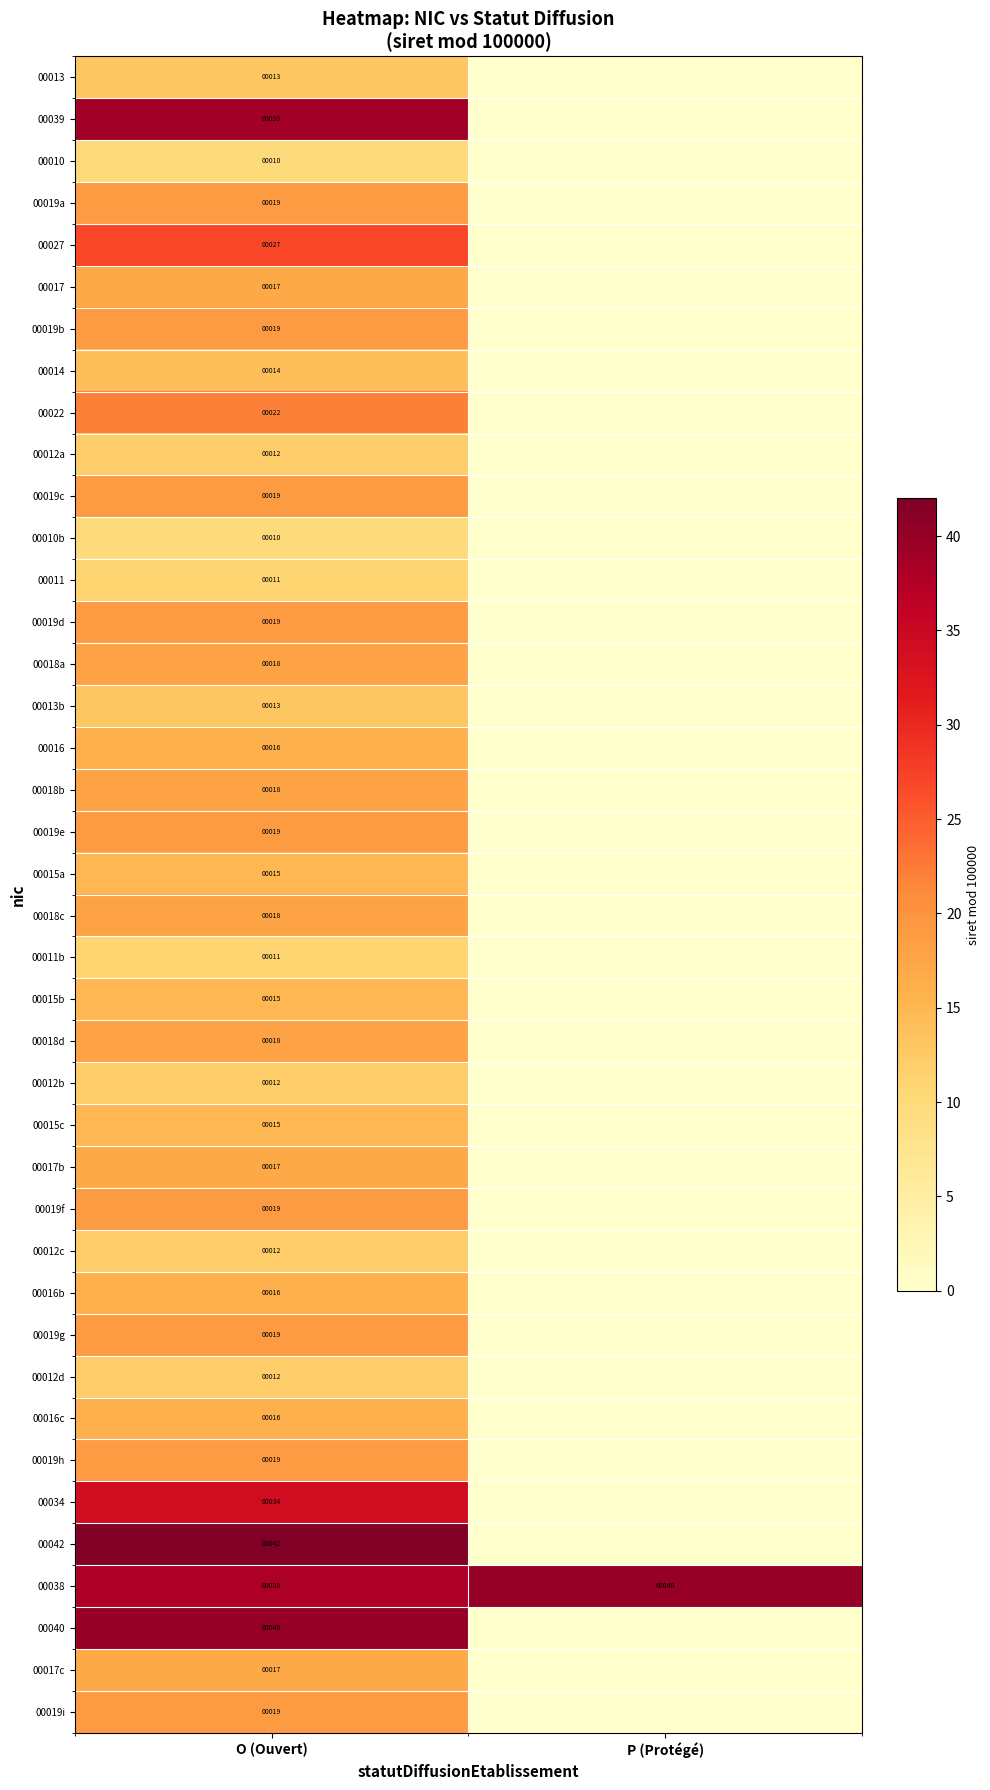

Is it true that 00012b equals 6 at O (Ouvert)?

False